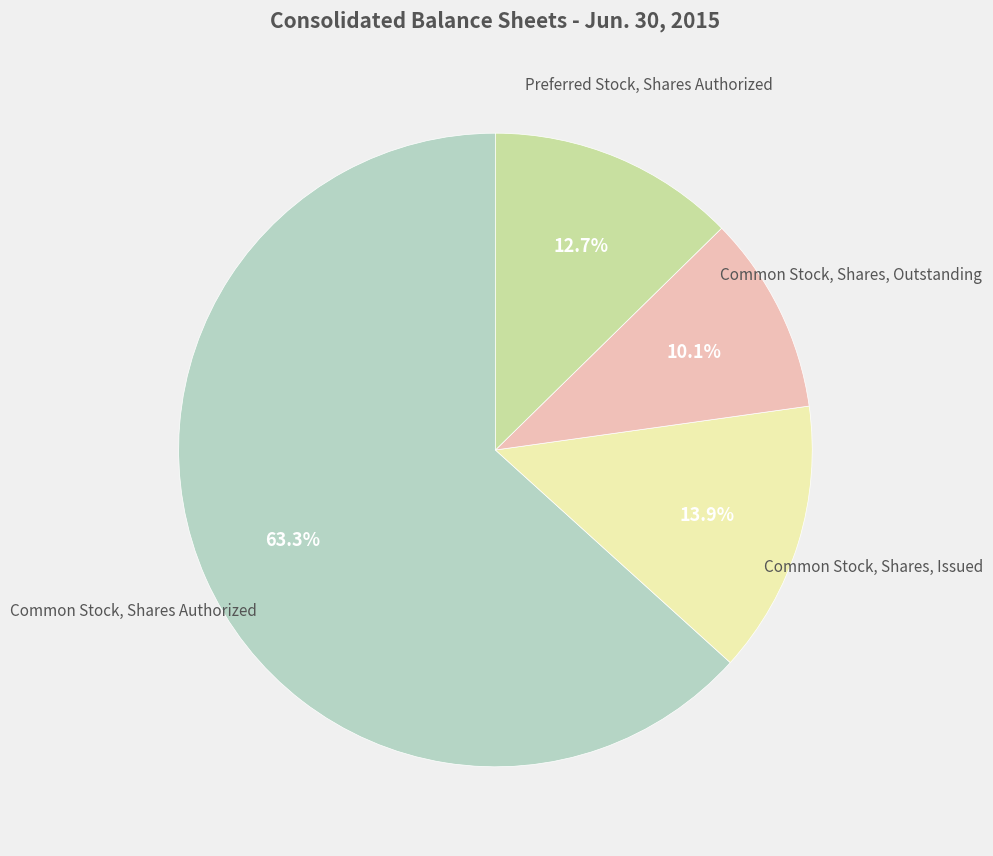

How many slices are in this pie chart?

4